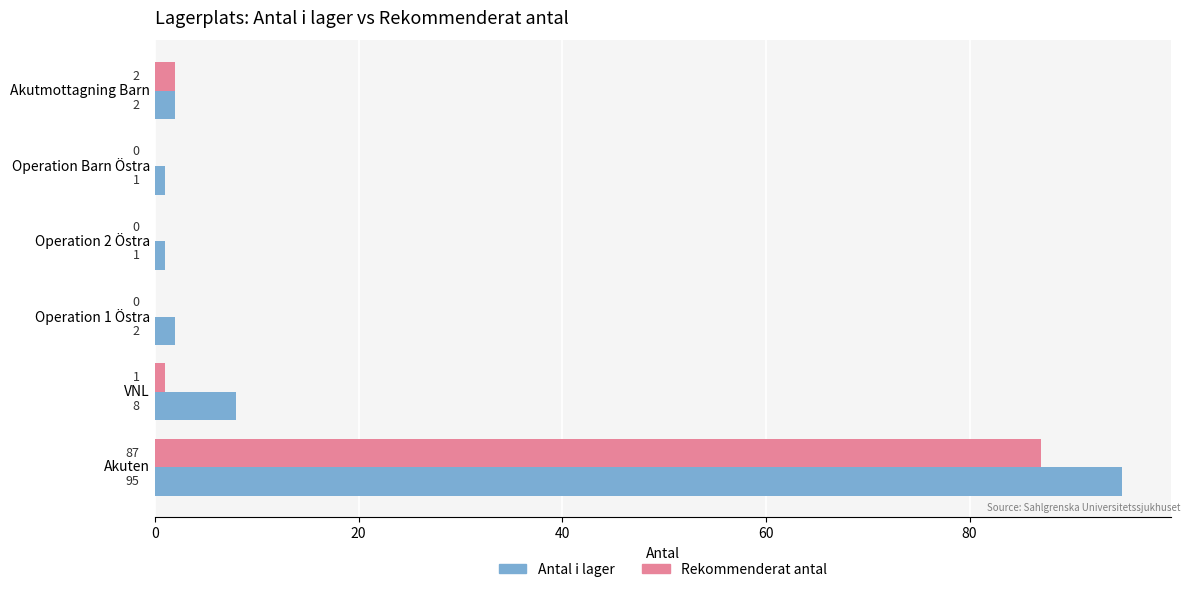

At which label is Antal i lager closest to 48?

VNL